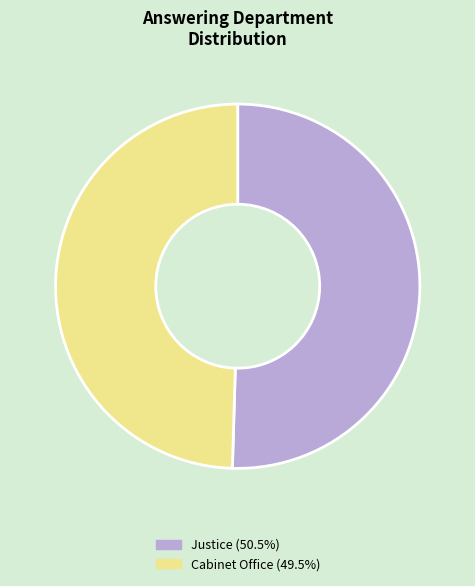

Approximately how many times larger is the value at Justice compared to Cabinet Office?

1.0